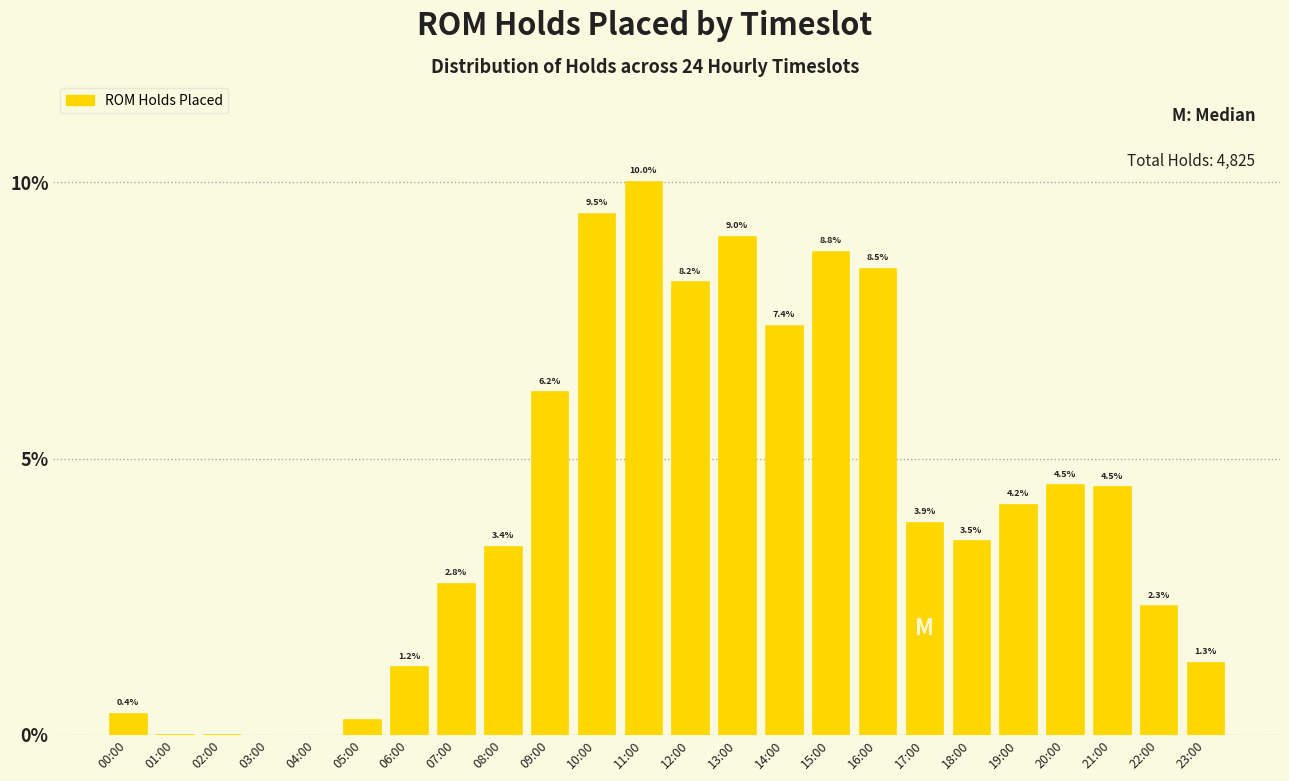

The chart shows a value of 3.4 at 08:00. True or false?

True